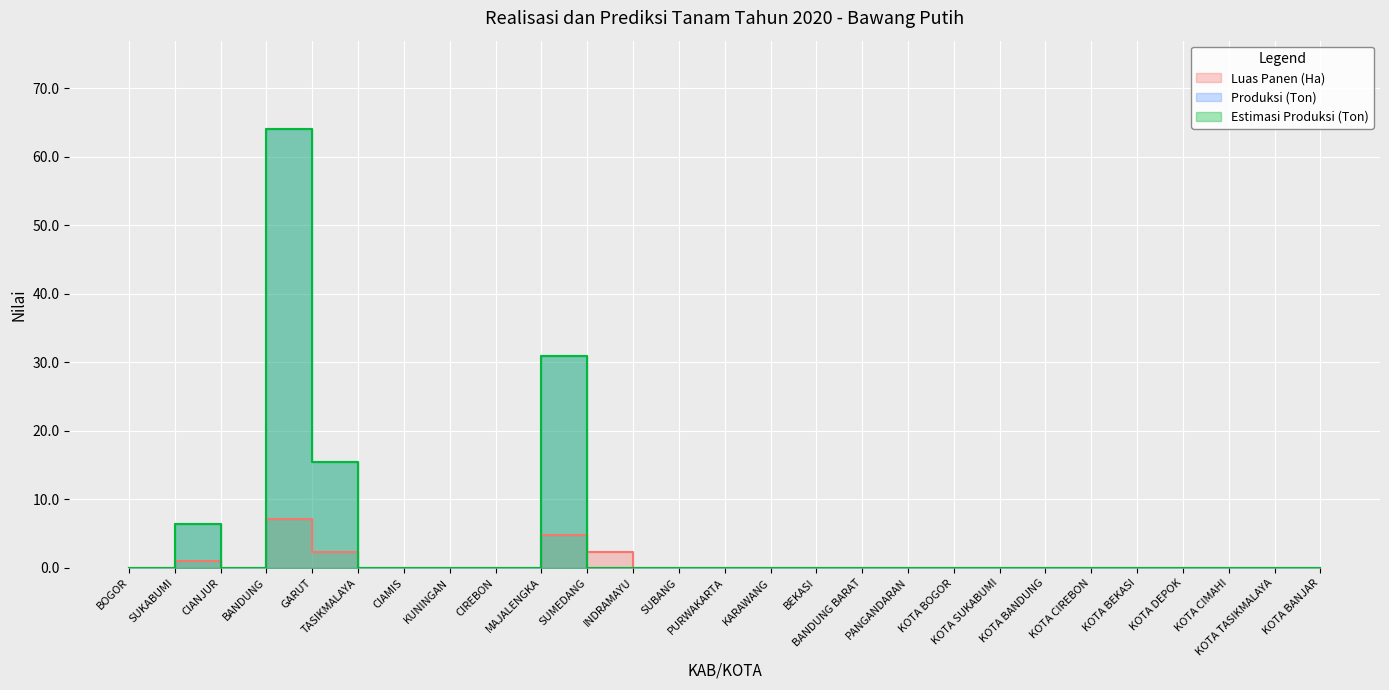

What is the difference between the maximum and minimum values in the Estimasi Produksi (Ton) series?

64.1